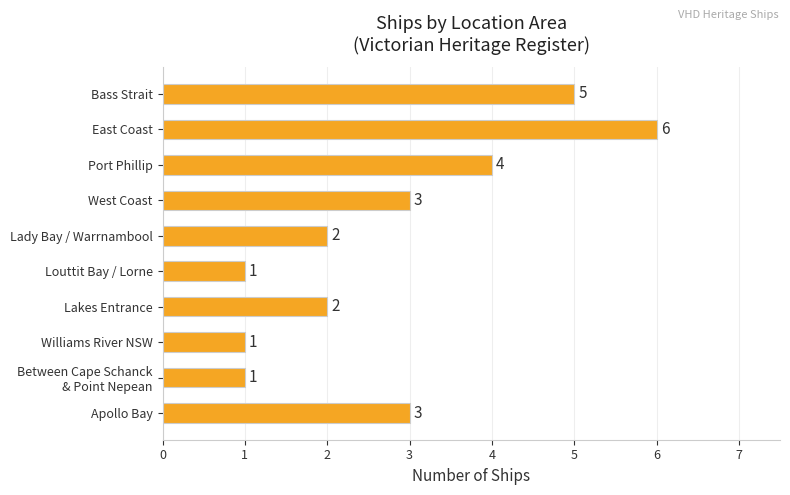

How many values are between 1 and 4?

8